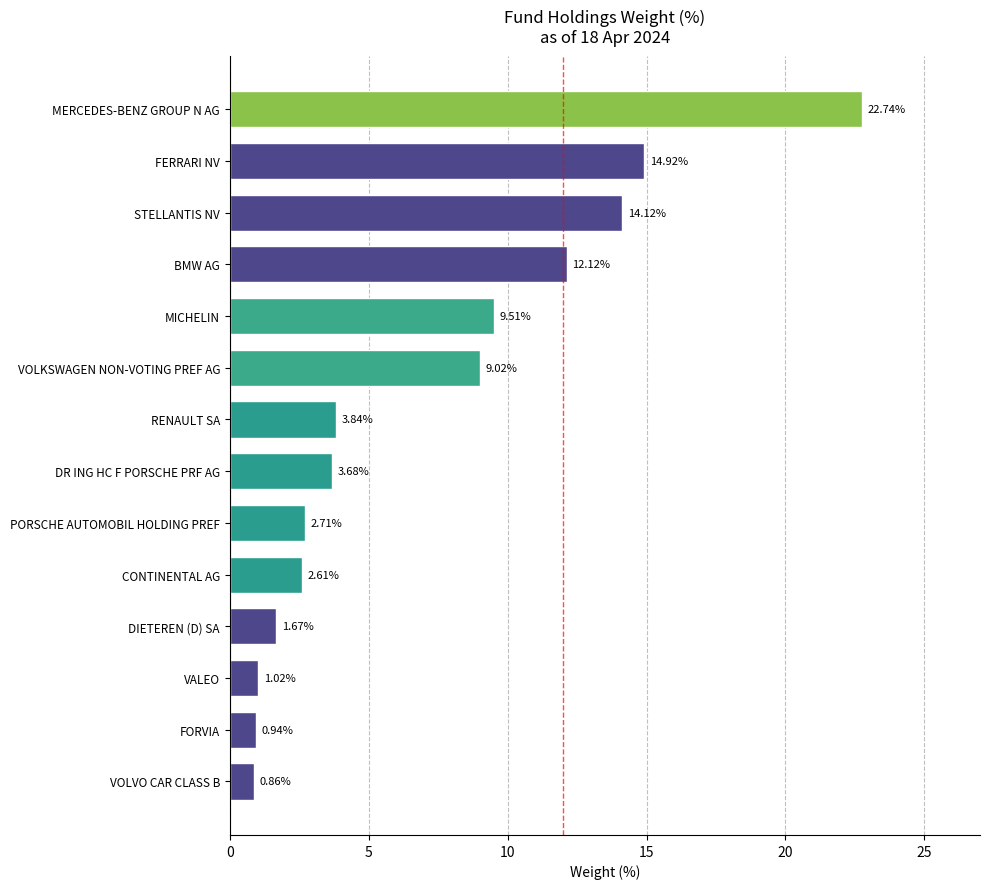

Between FERRARI NV and STELLANTIS NV, which is larger?

FERRARI NV